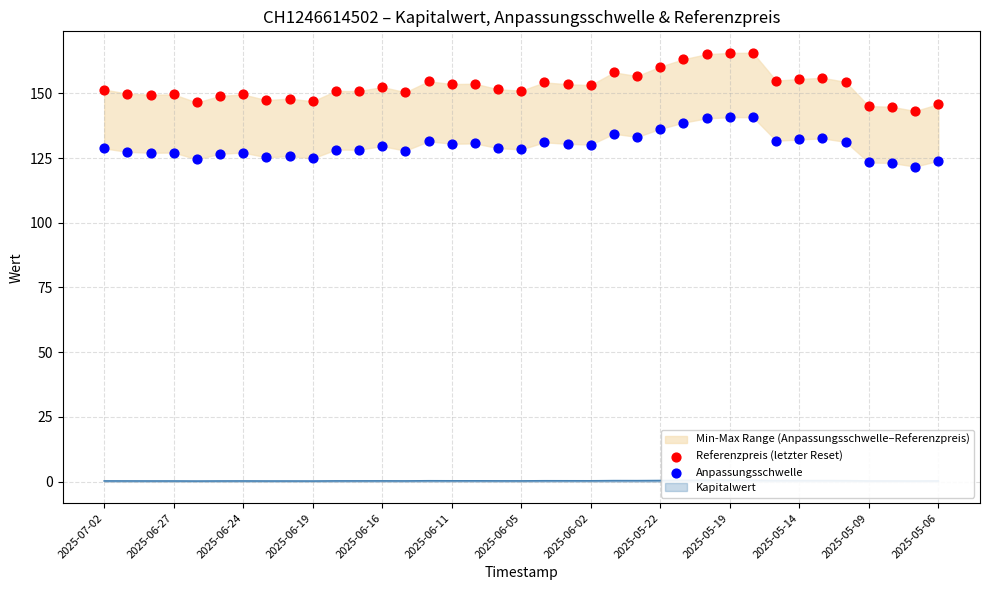

Is the value of Referenzpreis (letzter Reset) at 16 greater than the value of Anpassungsschwelle at 2025-06-16?

Yes